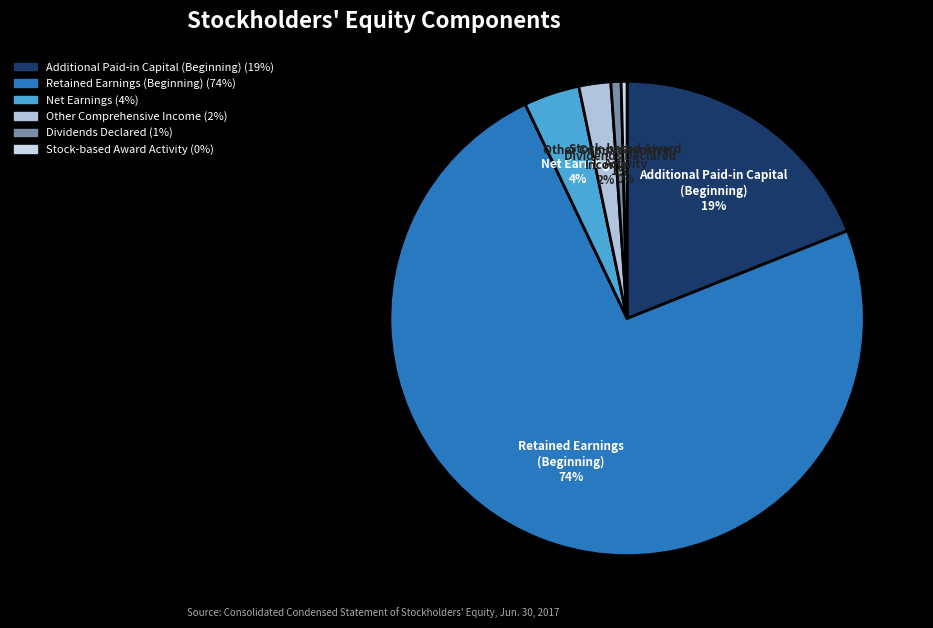

What is the largest slice in the pie chart?

Retained Earnings (Beginning)